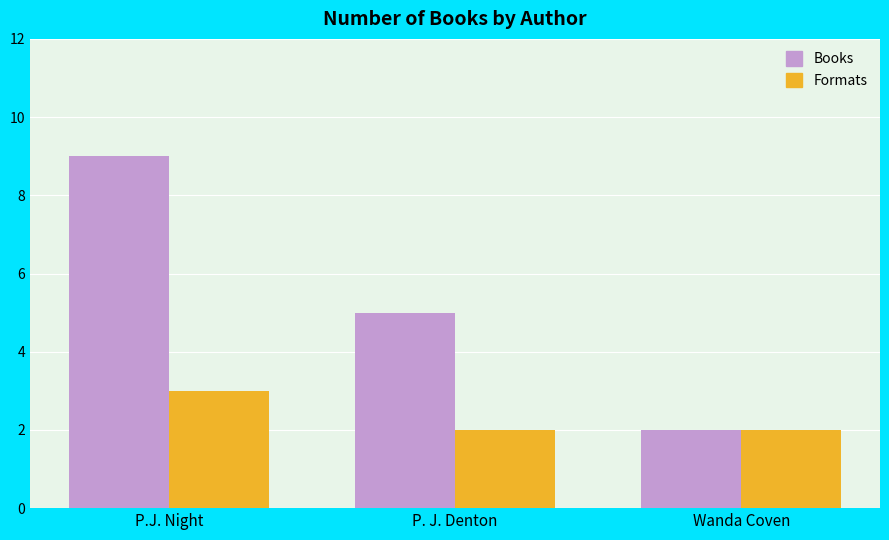

What is the total value across all series at P. J. Denton?

7